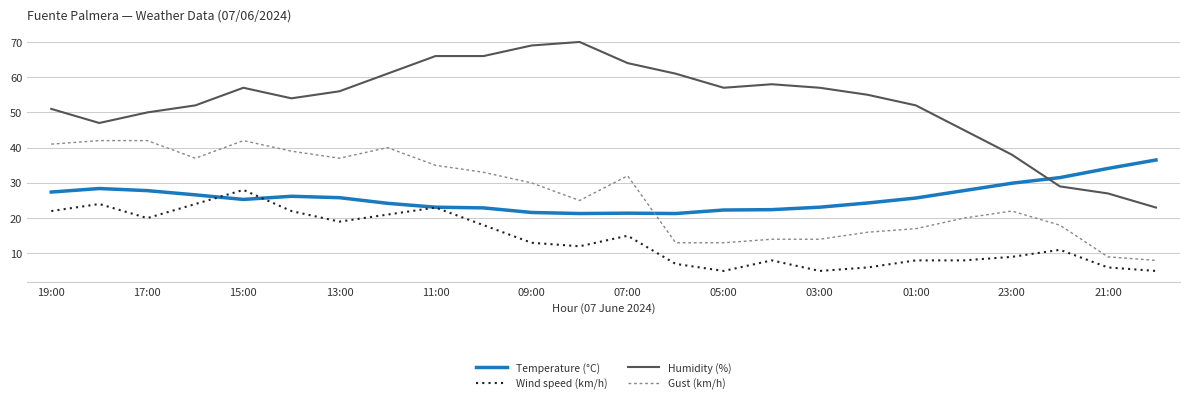

What is the difference between the maximum and minimum values in the Humidity (%) series?

47.0